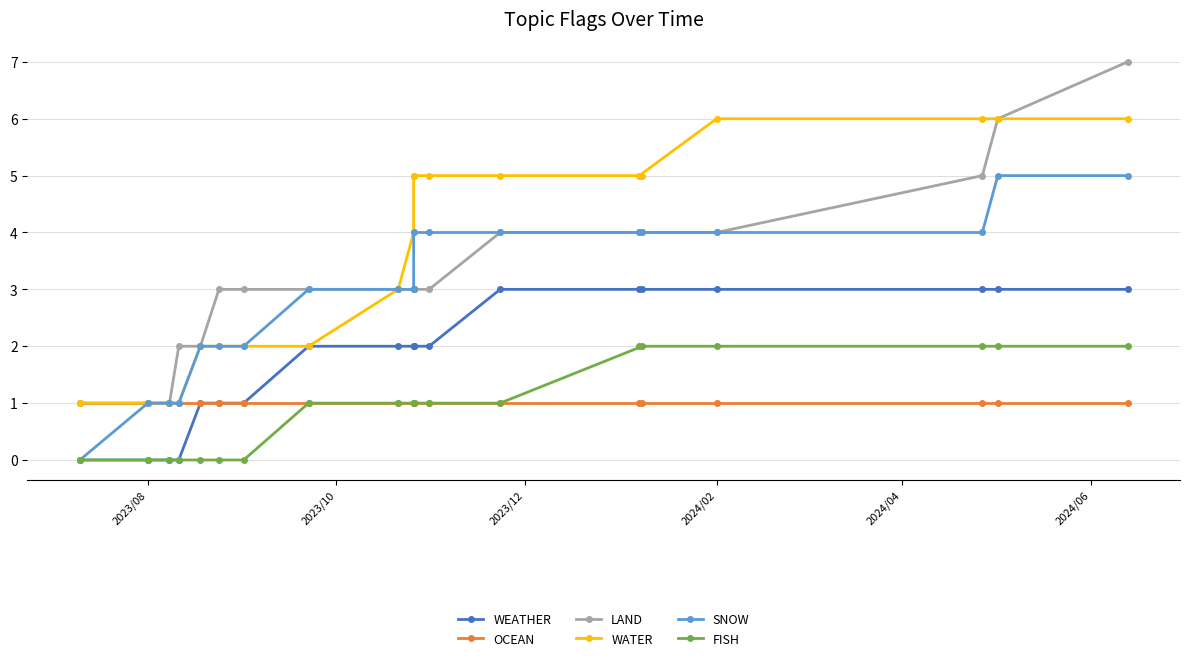

Which series has the widest spread of values?

LAND